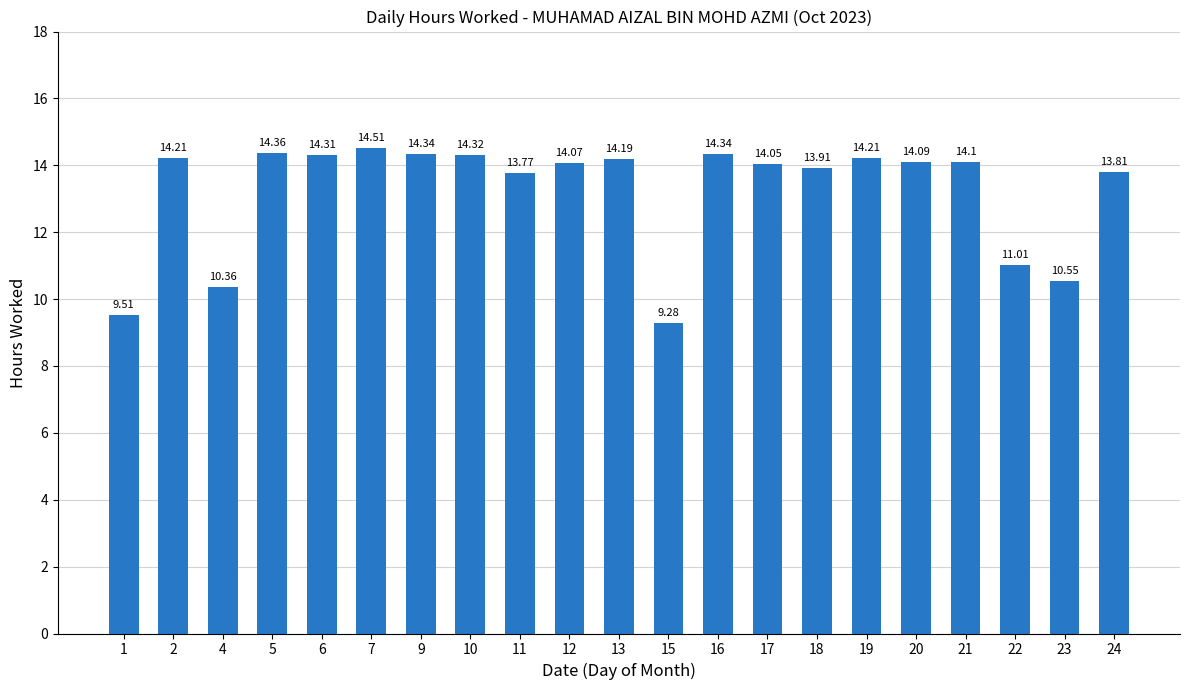

Which has a higher value, 12 or 24?

12